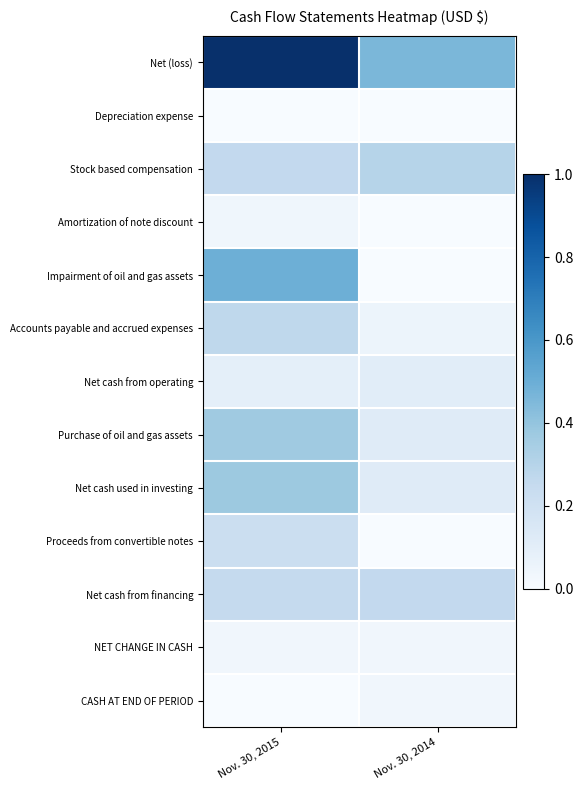

Reading left to right, list all the values displayed in this chart.

Net (loss): Nov. 30, 2015=1.0	Nov. 30, 2014=0.5
Depreciation expense: Nov. 30, 2015=0.0	Nov. 30, 2014=0.0
Stock based compensation: Nov. 30, 2015=0.3	Nov. 30, 2014=0.3
Amortization of note discount: Nov. 30, 2015=0.0	Nov. 30, 2014=0.0
Impairment of oil and gas assets: Nov. 30, 2015=0.5	Nov. 30, 2014=0.0
Accounts payable and accrued expenses: Nov. 30, 2015=0.3	Nov. 30, 2014=0.1
Net cash from operating: Nov. 30, 2015=0.1	Nov. 30, 2014=0.1
Purchase of oil and gas assets: Nov. 30, 2015=0.4	Nov. 30, 2014=0.1
Net cash used in investing: Nov. 30, 2015=0.4	Nov. 30, 2014=0.1
Proceeds from convertible notes: Nov. 30, 2015=0.2	Nov. 30, 2014=0.0
Net cash from financing: Nov. 30, 2015=0.3	Nov. 30, 2014=0.3
NET CHANGE IN CASH: Nov. 30, 2015=0.0	Nov. 30, 2014=0.0
CASH AT END OF PERIOD: Nov. 30, 2015=0.0	Nov. 30, 2014=0.0